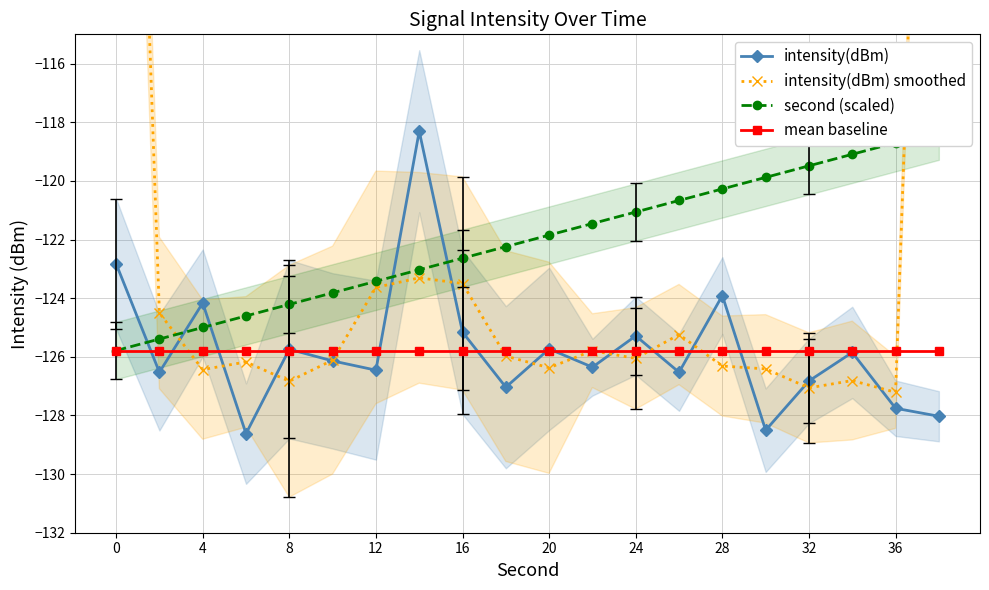

In intensity(dBm), how many points are higher than both neighbors (excluding endpoints)?

7